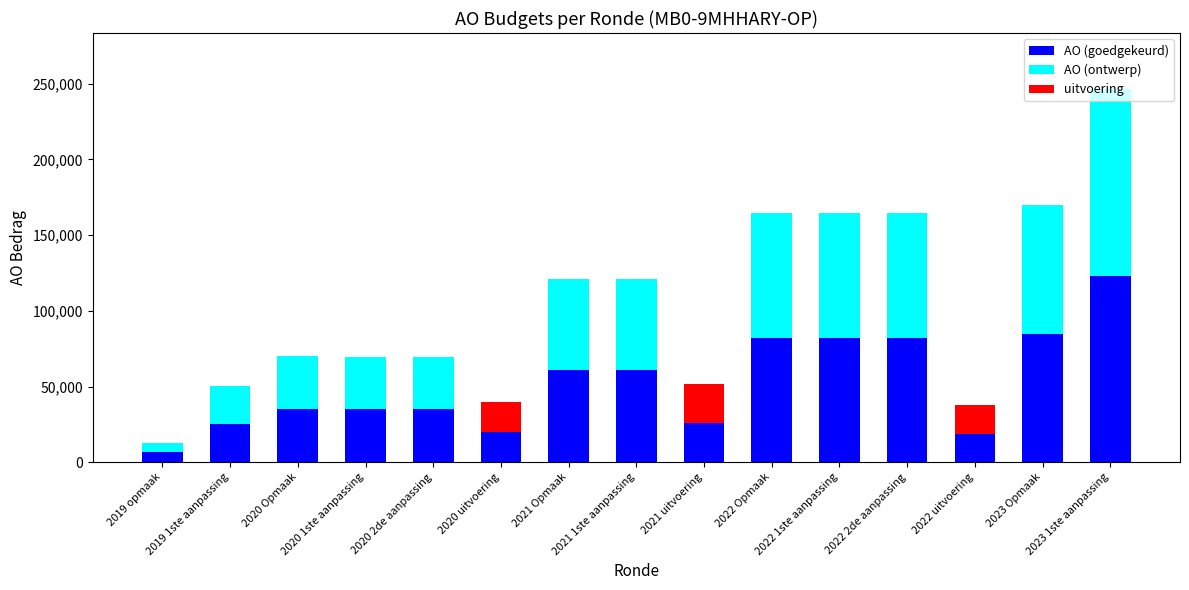

What is the sum of all AO (goedgekeurd) values?

777821